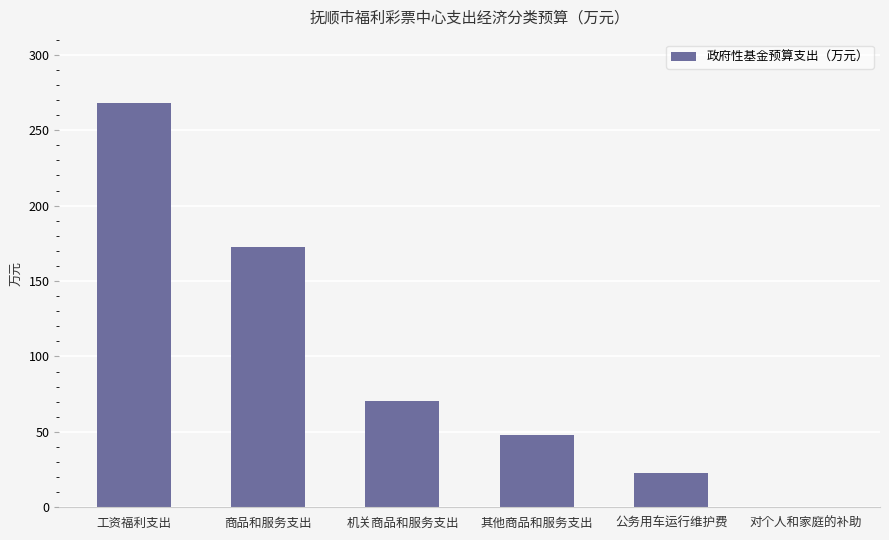

What is the maximum value shown in the chart?

268.3